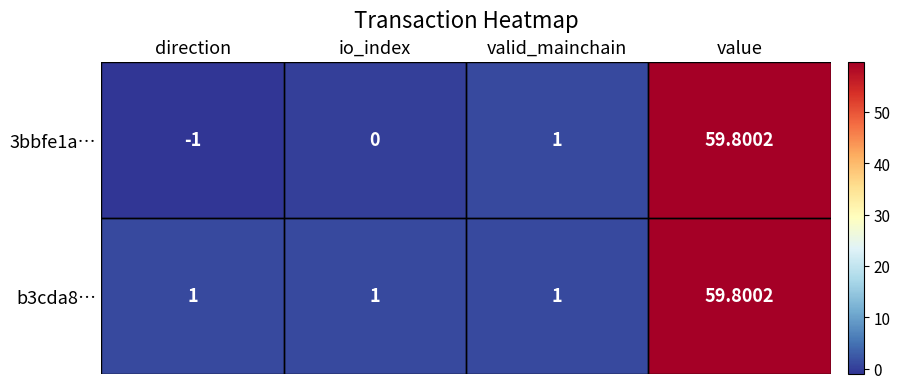

Which category has the lowest value in the 3bbfe1a… series?

direction